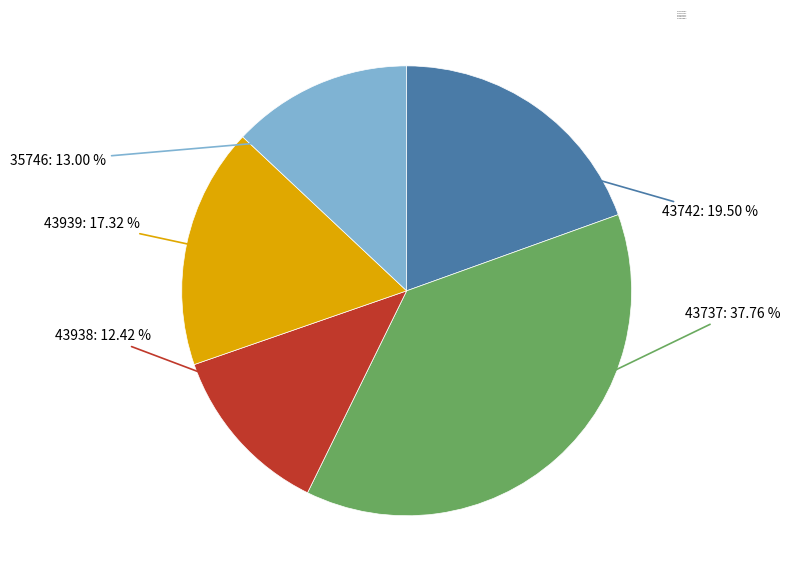

How many slices are in this pie chart?

5